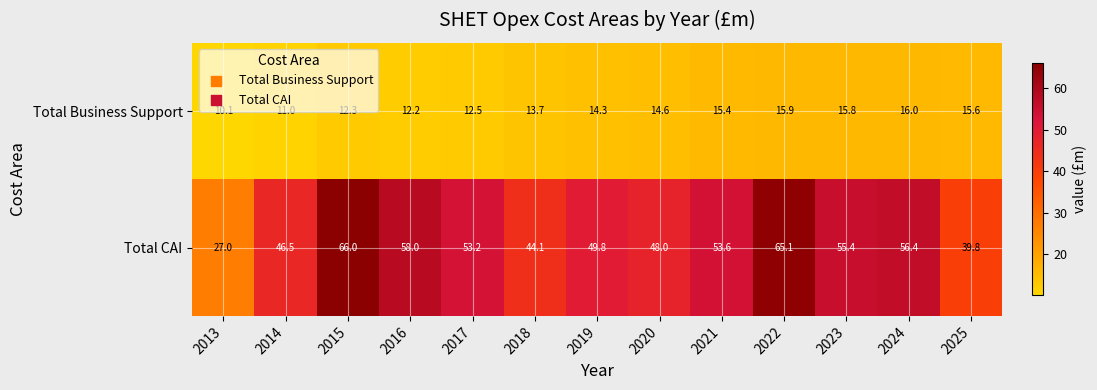

Rank the series by their average value, from lowest to highest.

Total Business Support, Total CAI